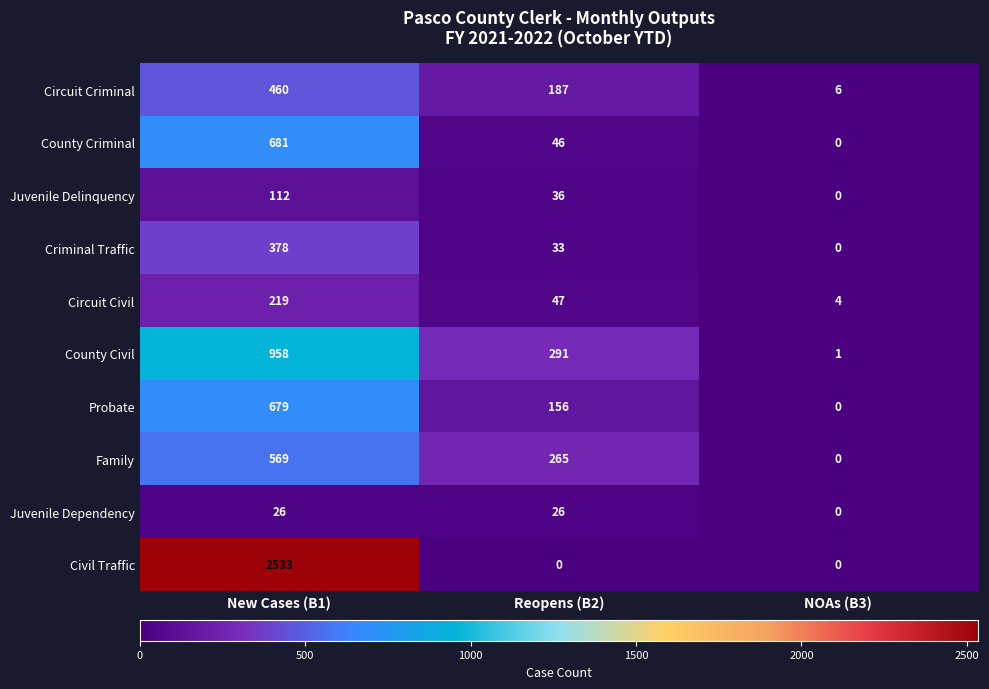

List the labels in order of Circuit Criminal value, largest first.

New Cases (B1), Reopens (B2), NOAs (B3)